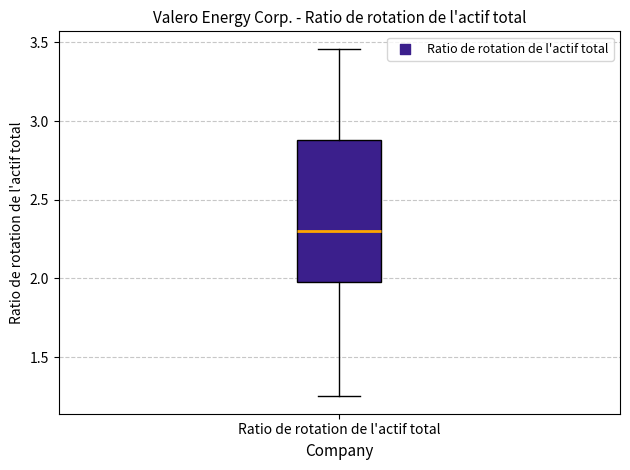

Where does the lower whisker of the box for Ratio de rotation de l'actif total end on the y-axis? The values are not printed on the chart, so give them approximately, as read against the axis.

1.25